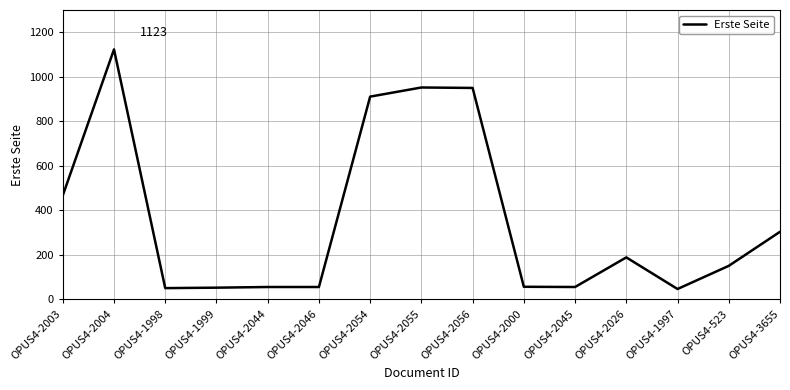

At which category does the chart reach its peak across all series?

OPUS4-2004